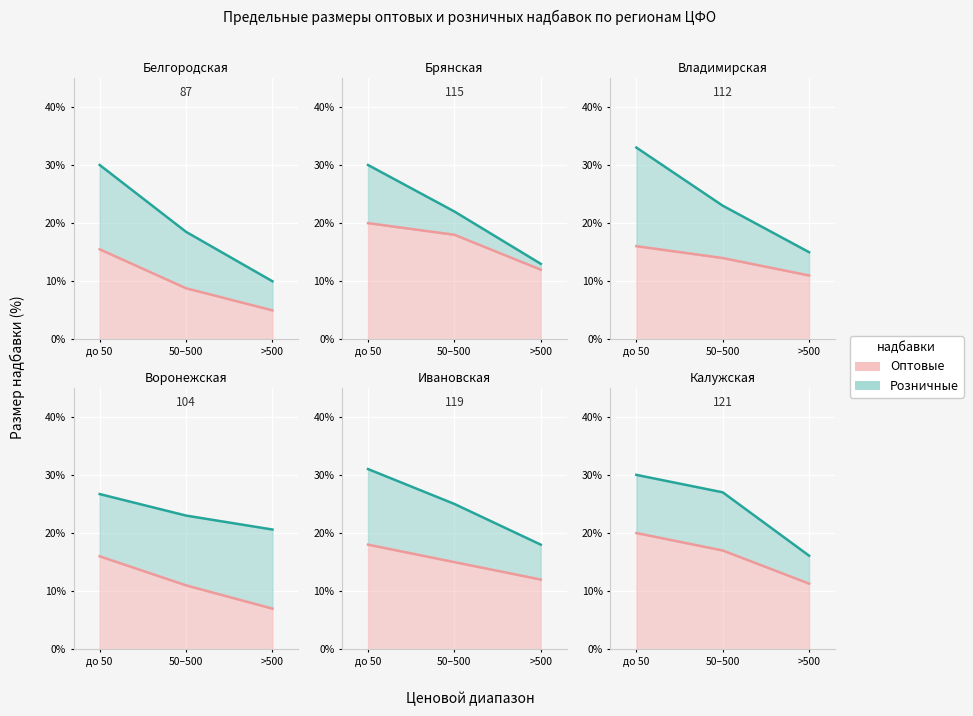

Which has a higher value, >500 or 50–500?

50–500